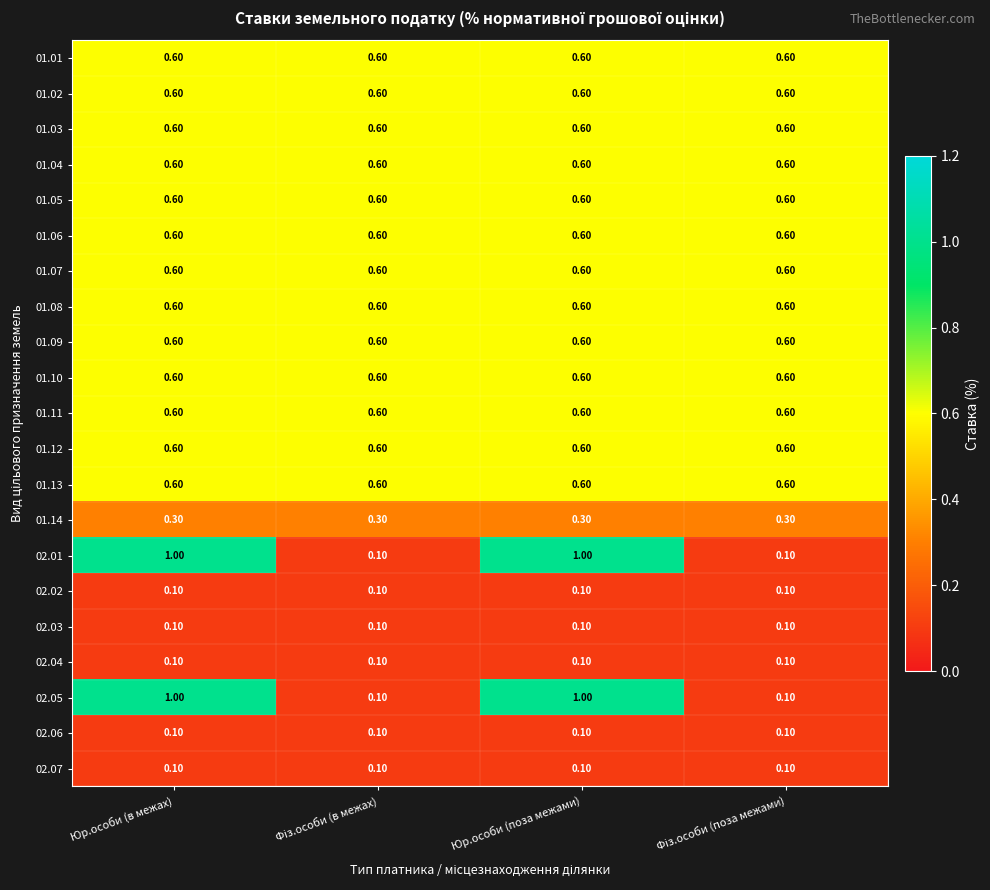

What is the average value of the 01.09 series?

0.6